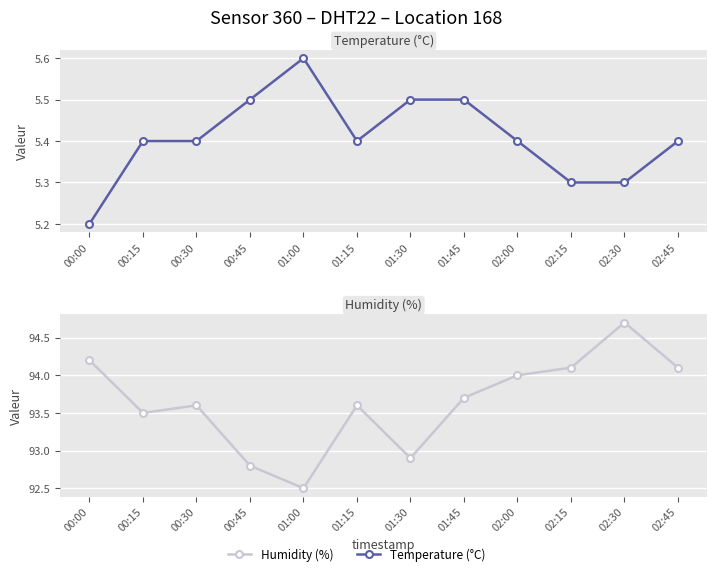

What is the average value of the humidity series?

93.6